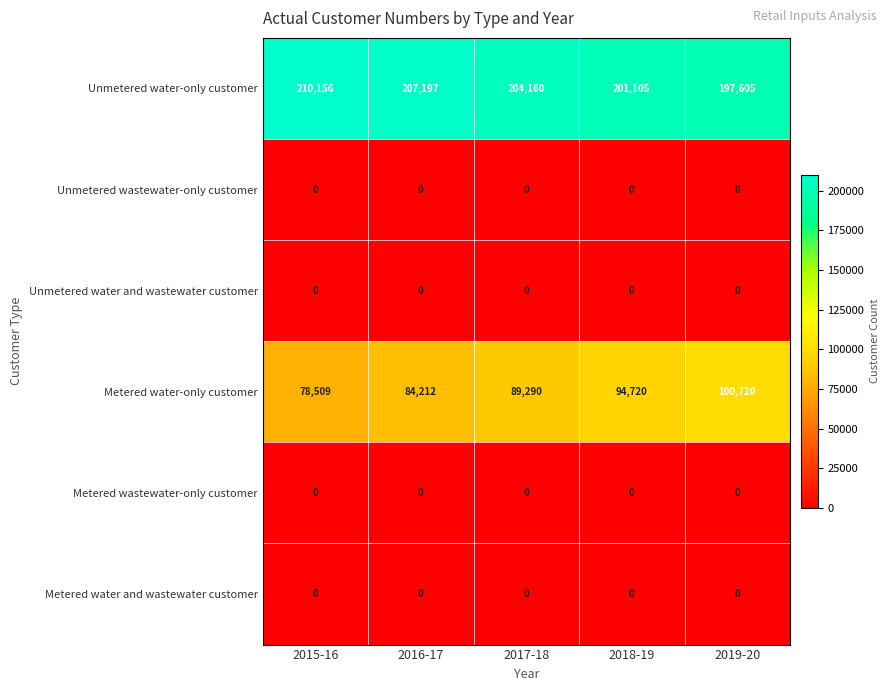

Is it true that Metered water-only customer equals 100720 at 2019-20?

True